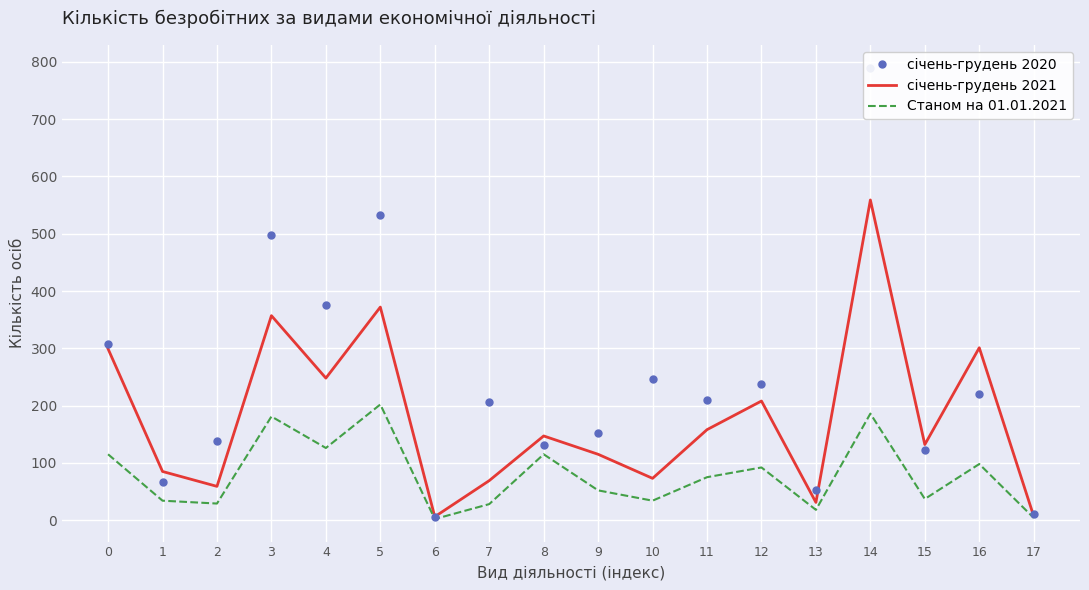

True or false: січень-грудень 2020 and січень-грудень 2021 intersect in this chart.

True